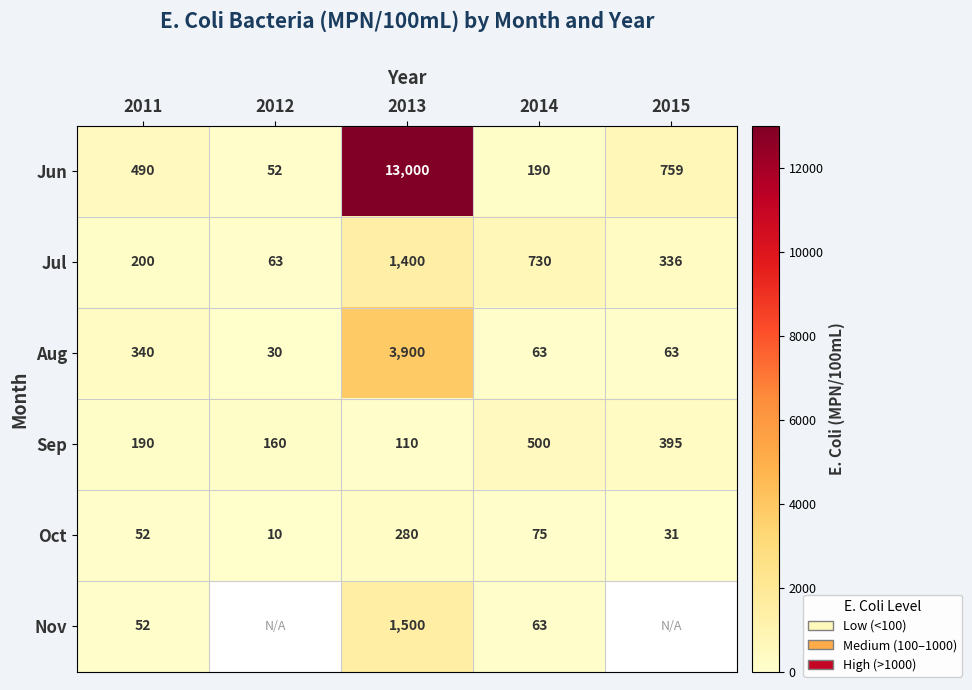

The value of Sep at 2013 is 168.2. True or false?

False